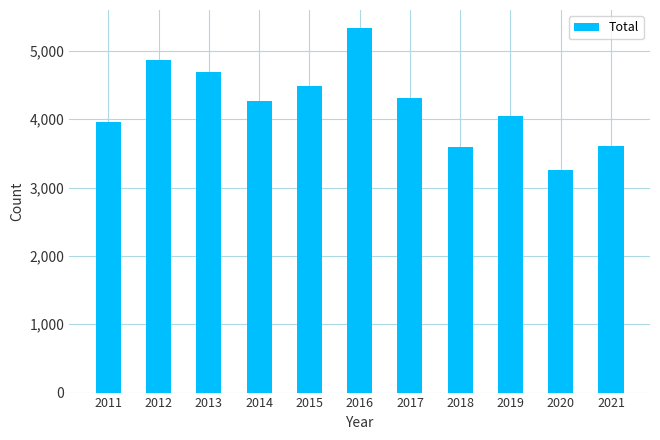

What is the change in value from 2017 to 2019?

-266